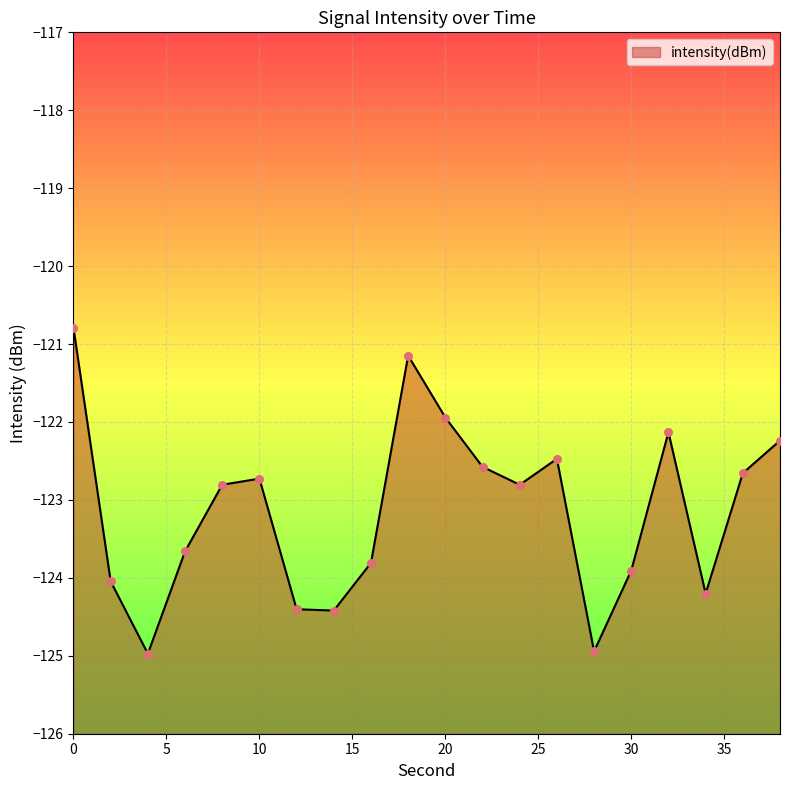

Between 32 and 18, which is larger?

18